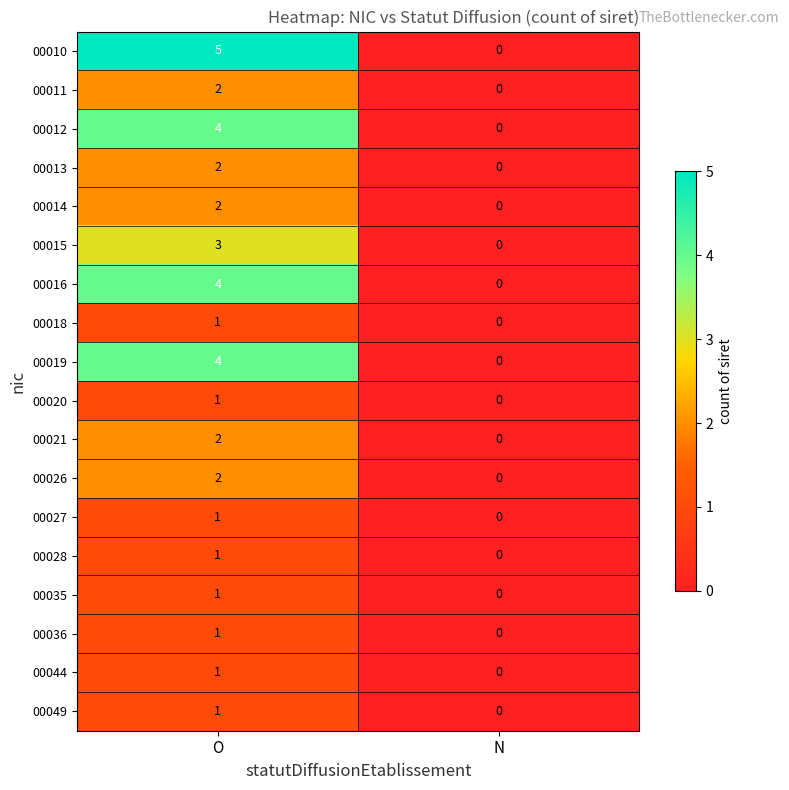

At which category is the sum across all series the highest?

O